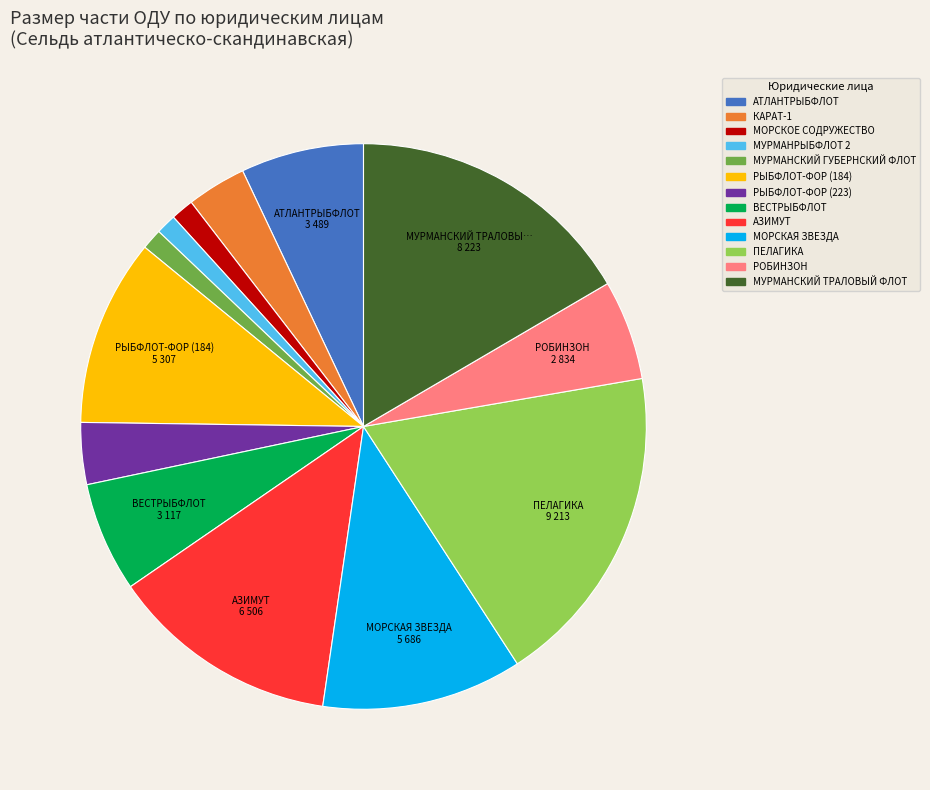

Is there a majority slice in this chart?

No